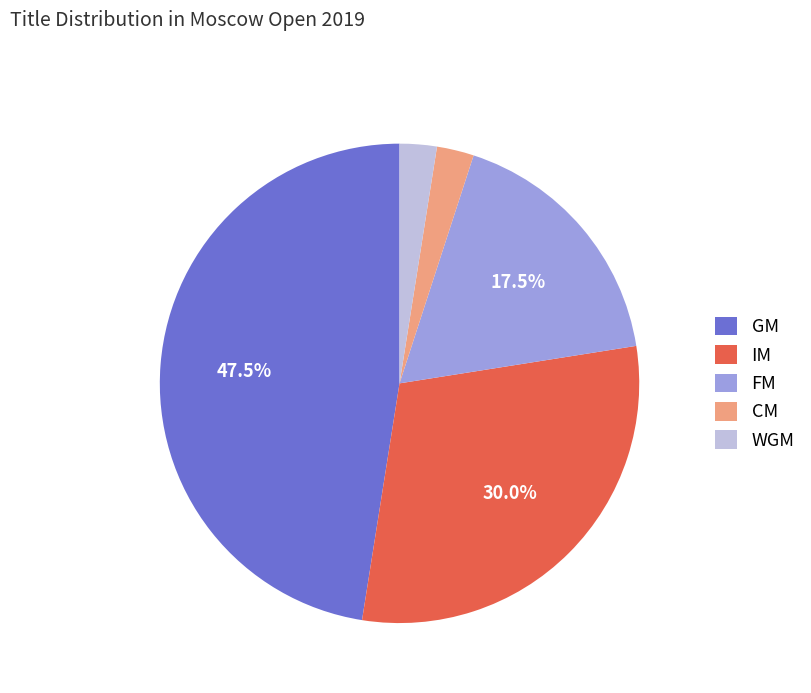

Does any single category account for the majority?

No